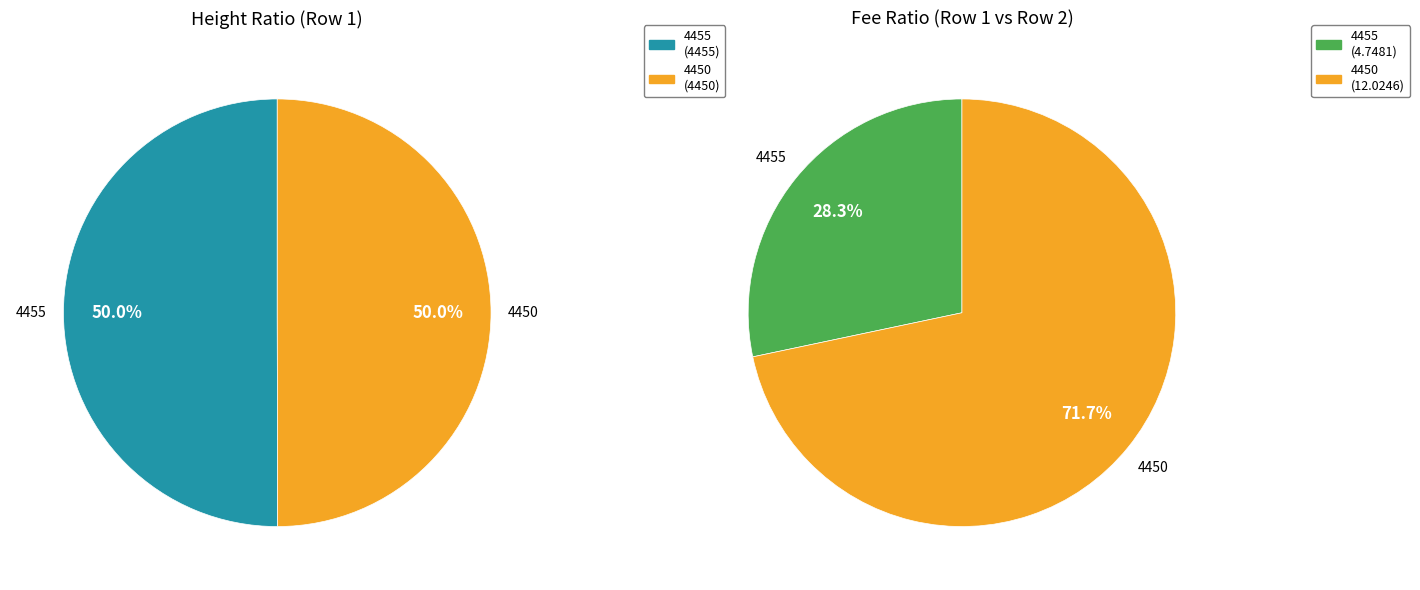

Is it true that 4455 is 40% of the pie?

False